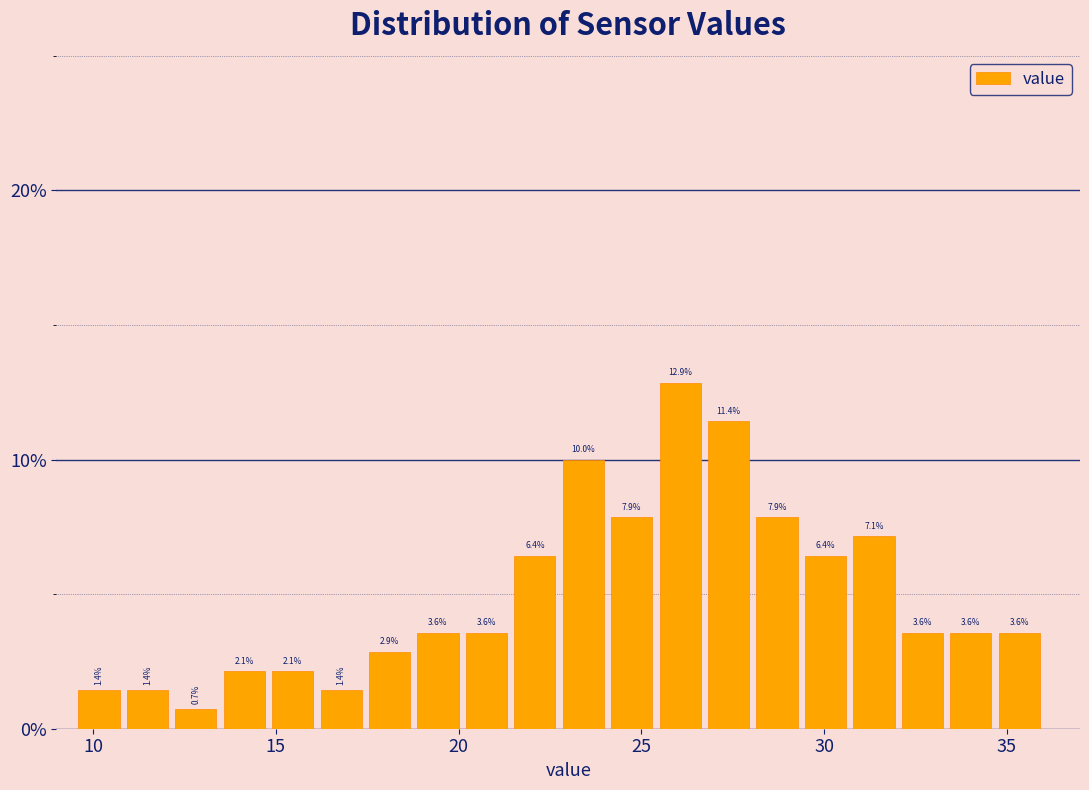

Read against the x-axis, roughly where is the centre of the tallest bar?

26.0